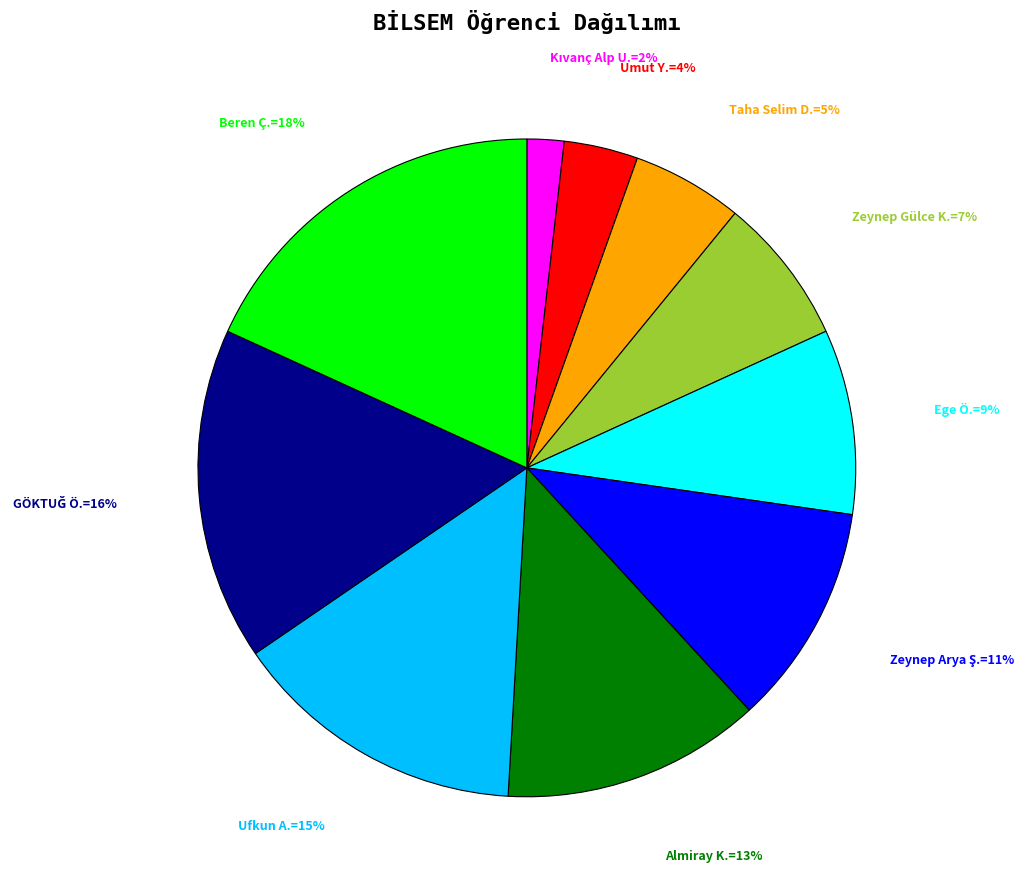

To the nearest percent, what is the difference between the largest and smallest slice percentages?

16%